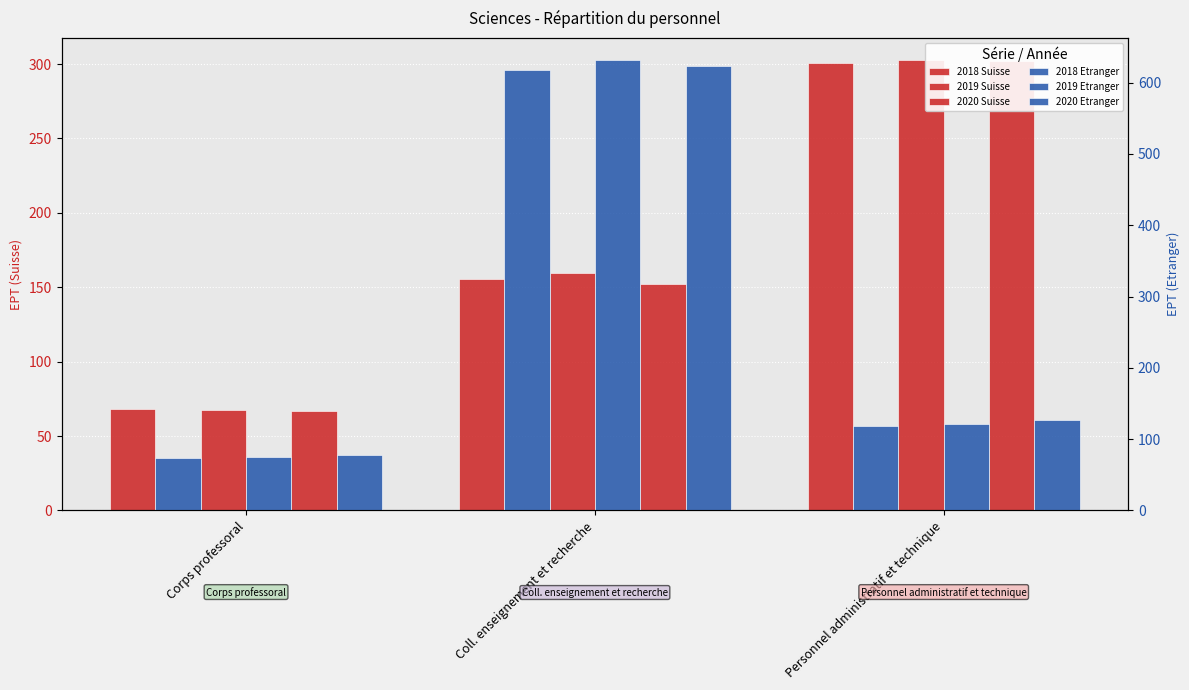

At which category does the chart reach its peak across all series?

Coll. enseignement et recherche